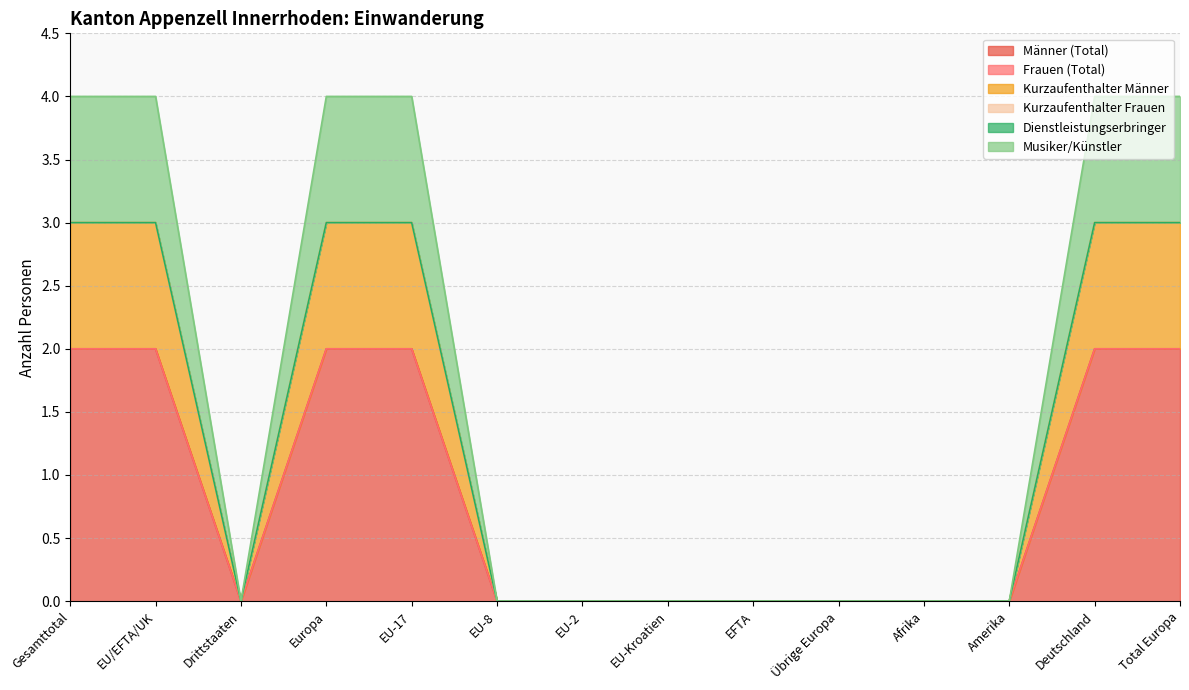

Does the chart display data point markers on the line(s)?

No